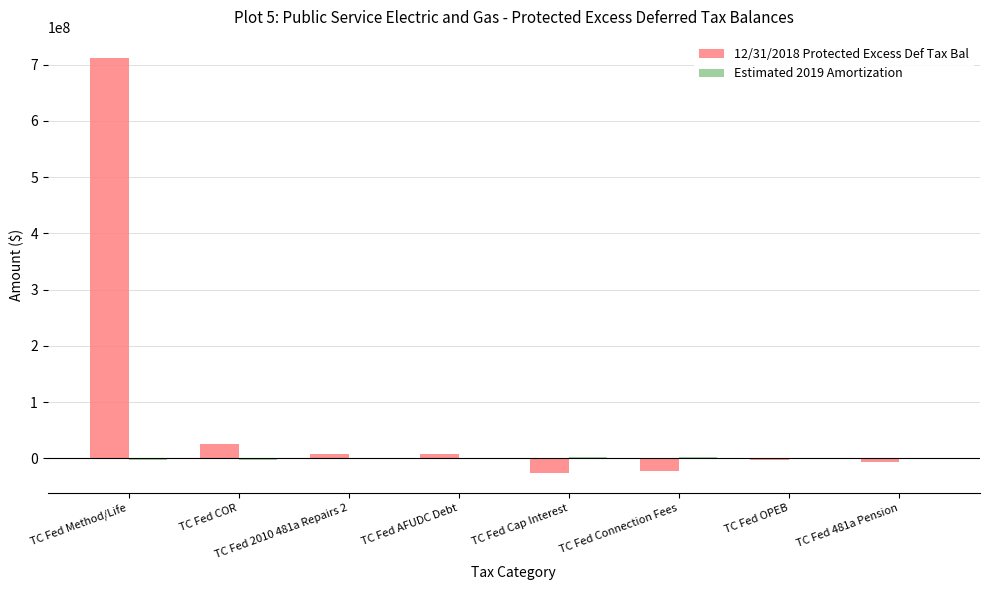

At which category is the sum across all series the highest?

TC Fed Method/Life